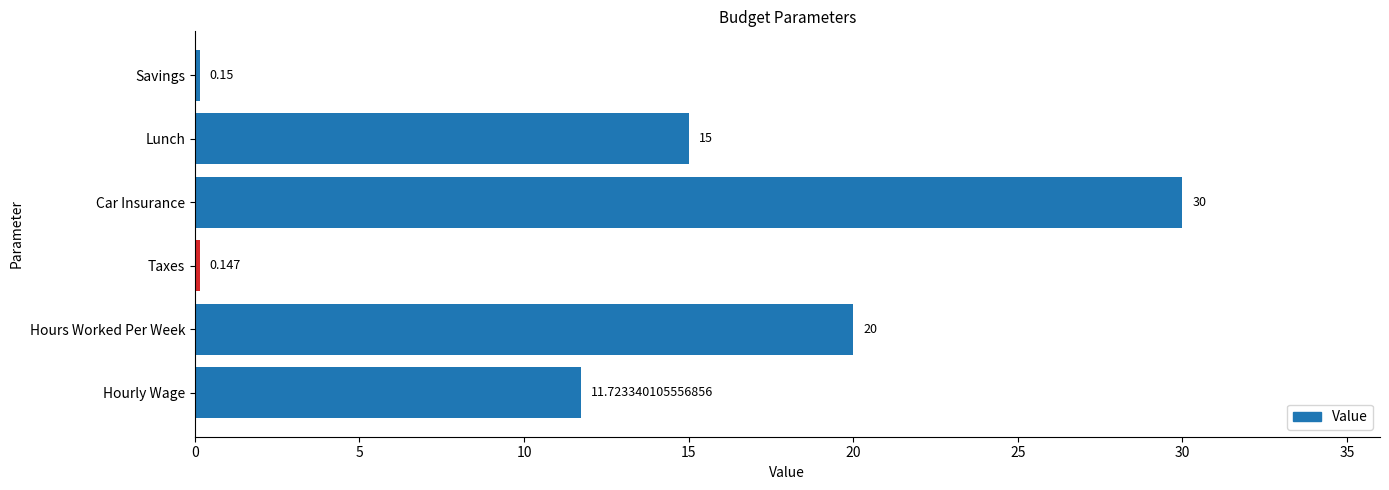

List the labels in order of value, smallest first.

Taxes, Savings, Hourly Wage, Lunch, Hours Worked Per Week, Car Insurance